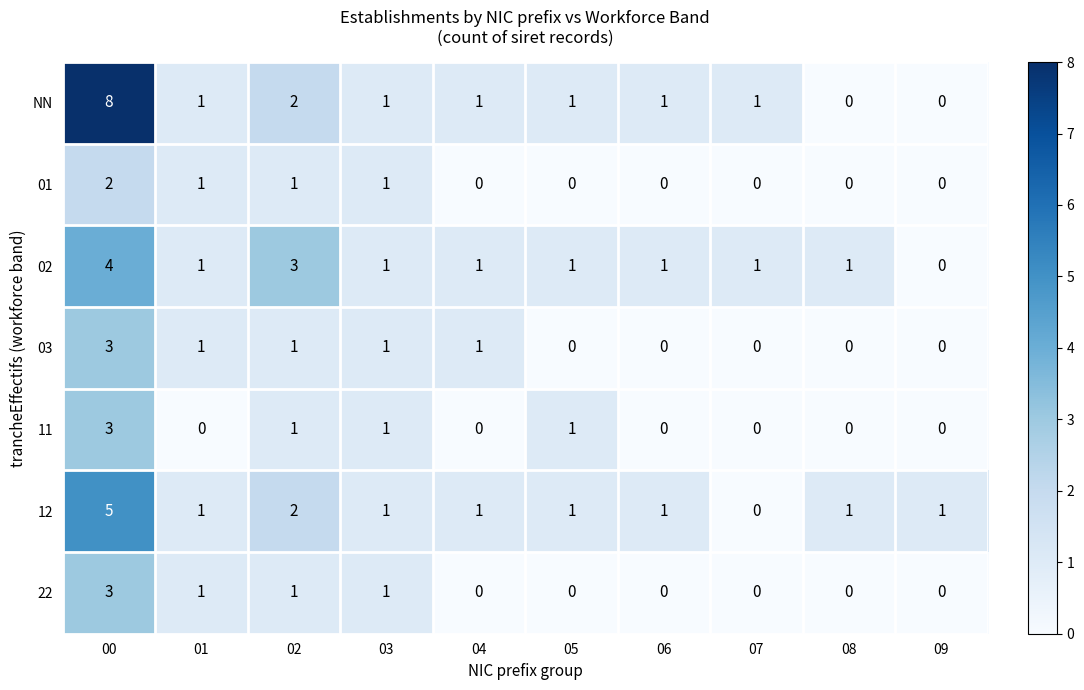

Which series has the largest total across all categories?

NN